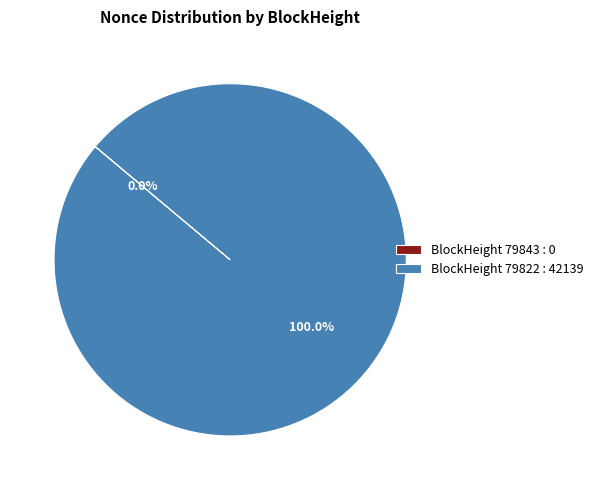

Is the sum of 79822 and 79843 greater than half?

Yes